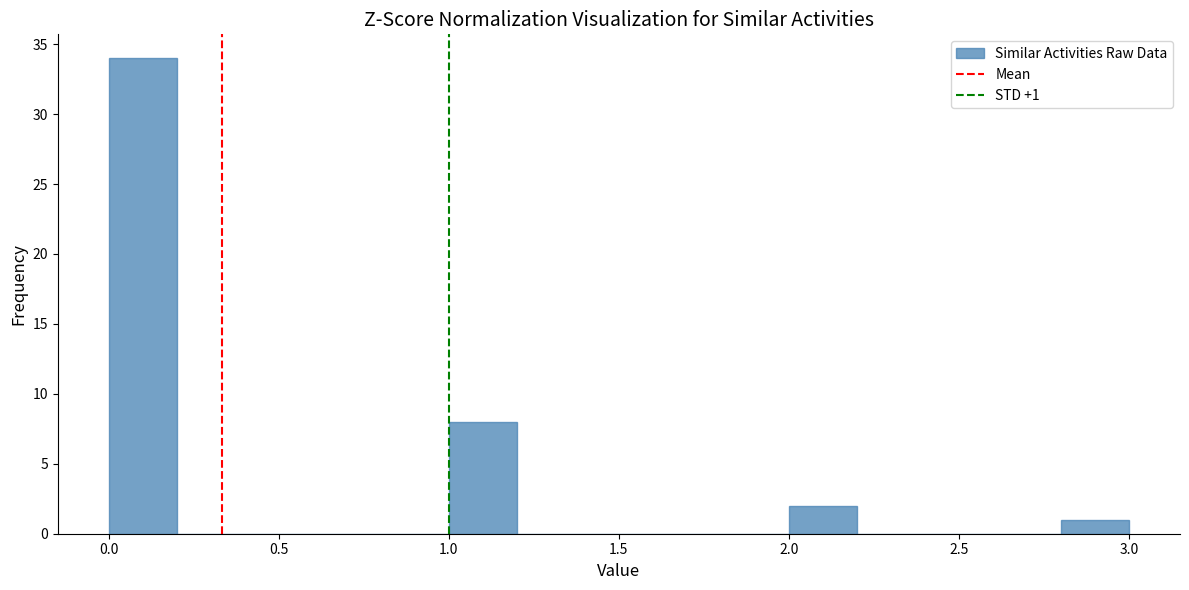

Over which range of the x-axis is the bar tallest?

0.0 to 0.2